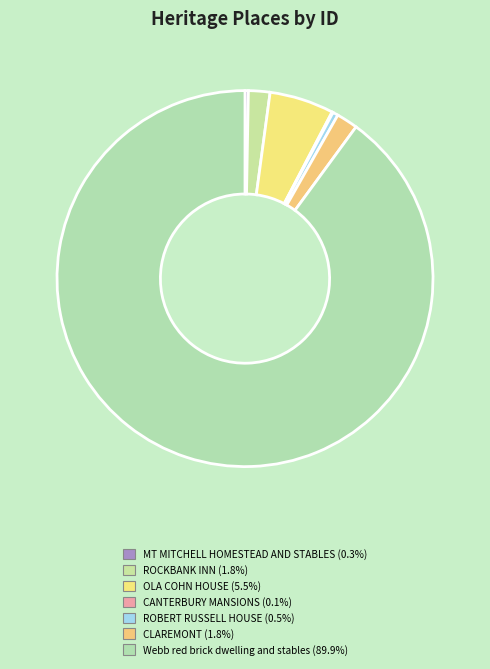

Combined, do MT MITCHELL HOMESTEAD AND STABLES and ROBERT RUSSELL HOUSE account for over 50%?

No